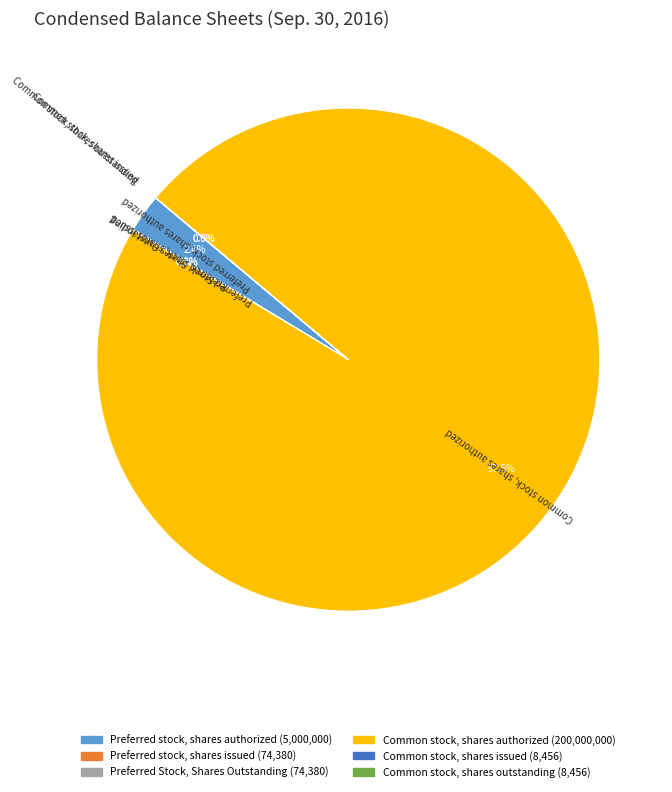

Is it true that Preferred stock, shares authorized is 2% of the pie?

True